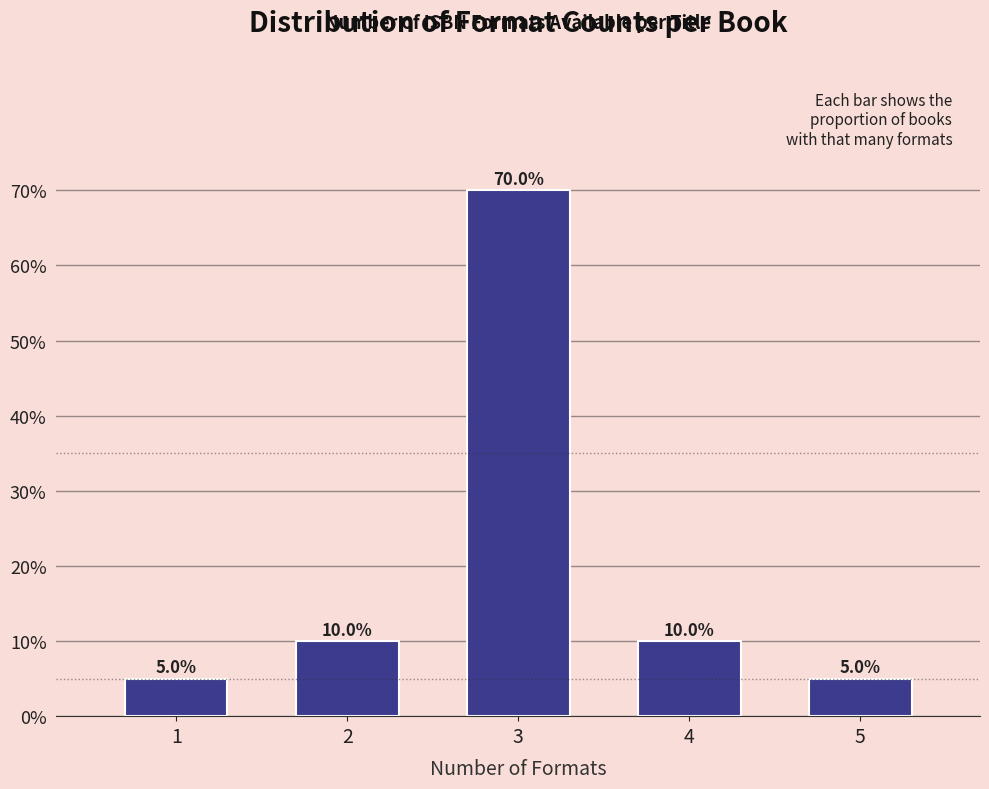

Reading left to right, transcribe all the data shown in this chart.

1=5	2=10	3=70	4=10	5=5